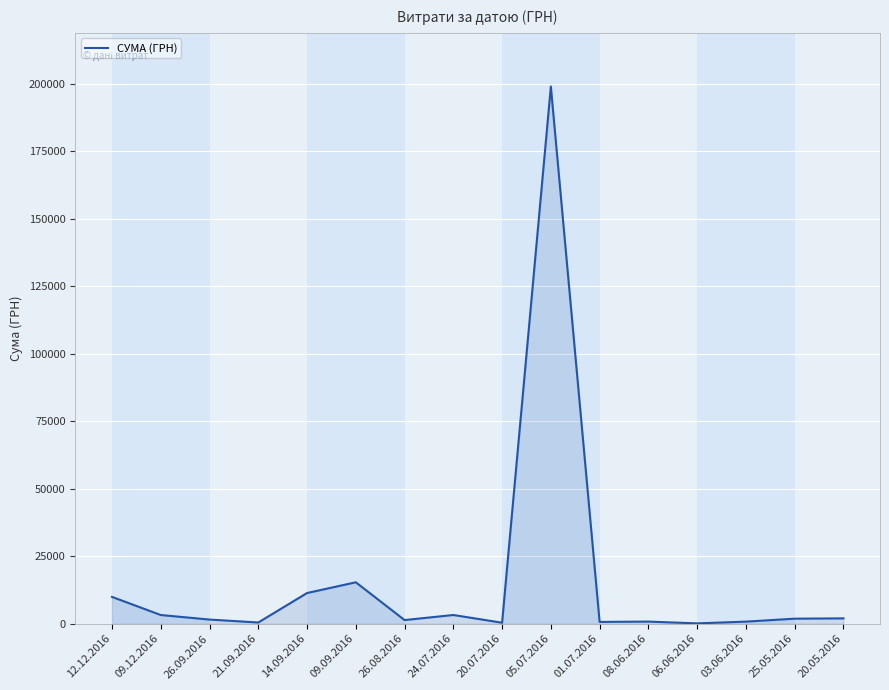

The value at 09.09.2016 is 22798.2. True or false?

False